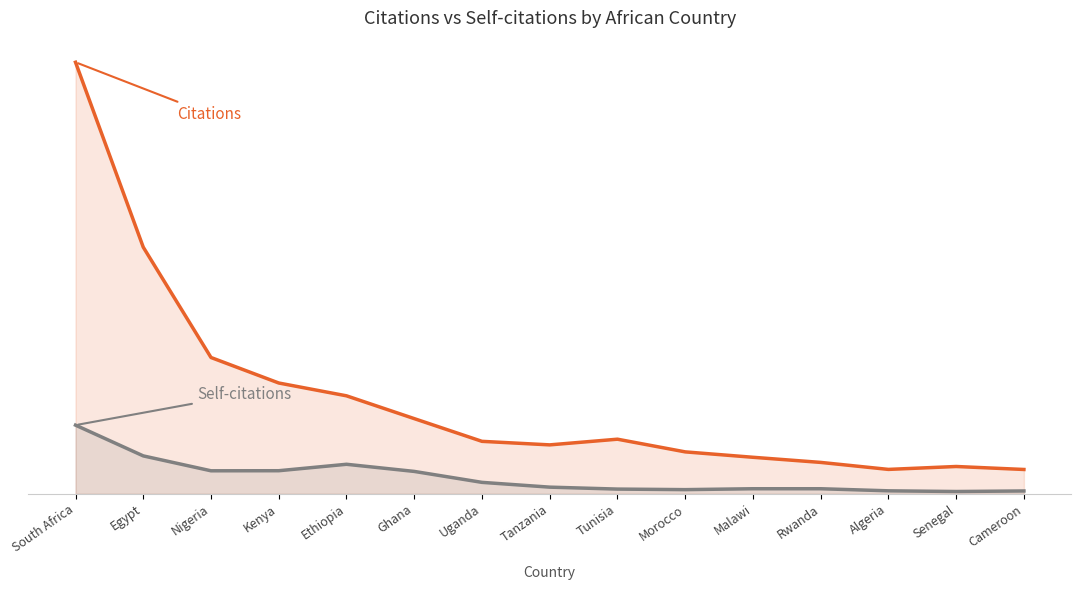

Where is Citations nearest to the value 3290?

Egypt